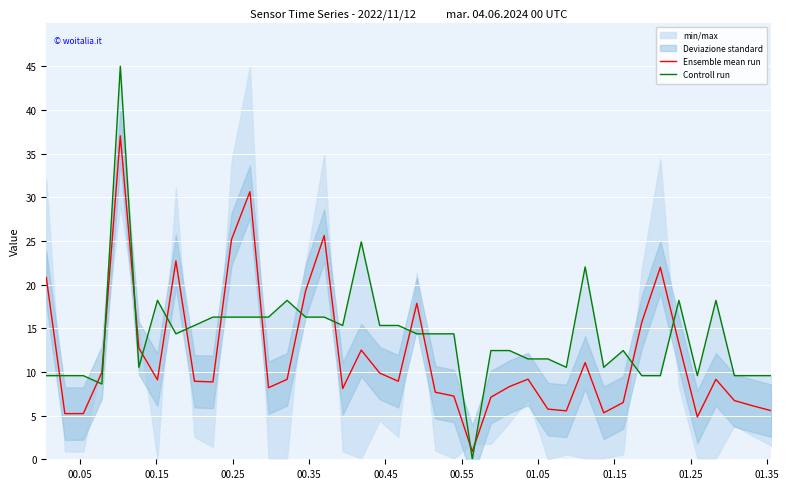

Rank the series by their maximum value, from highest to lowest.

Controll run, Ensemble mean run